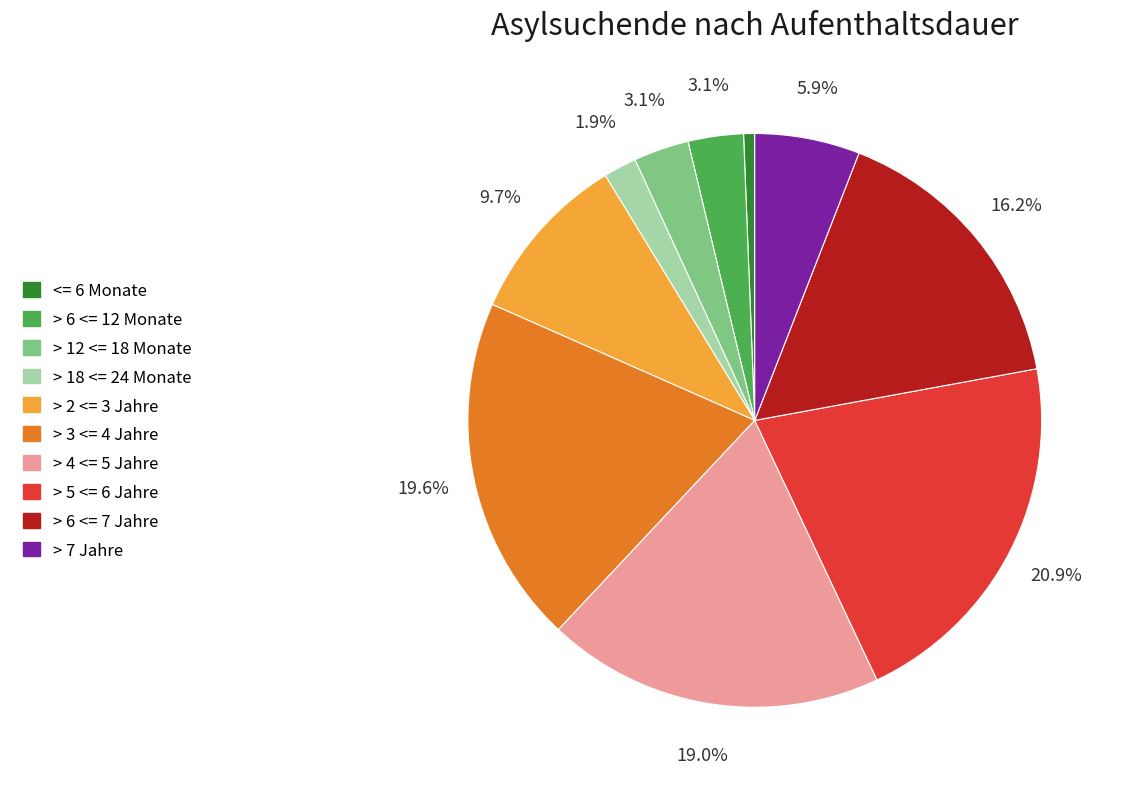

Combined, do > 6 <= 7 Jahre and > 3 <= 4 Jahre account for over 50%?

No